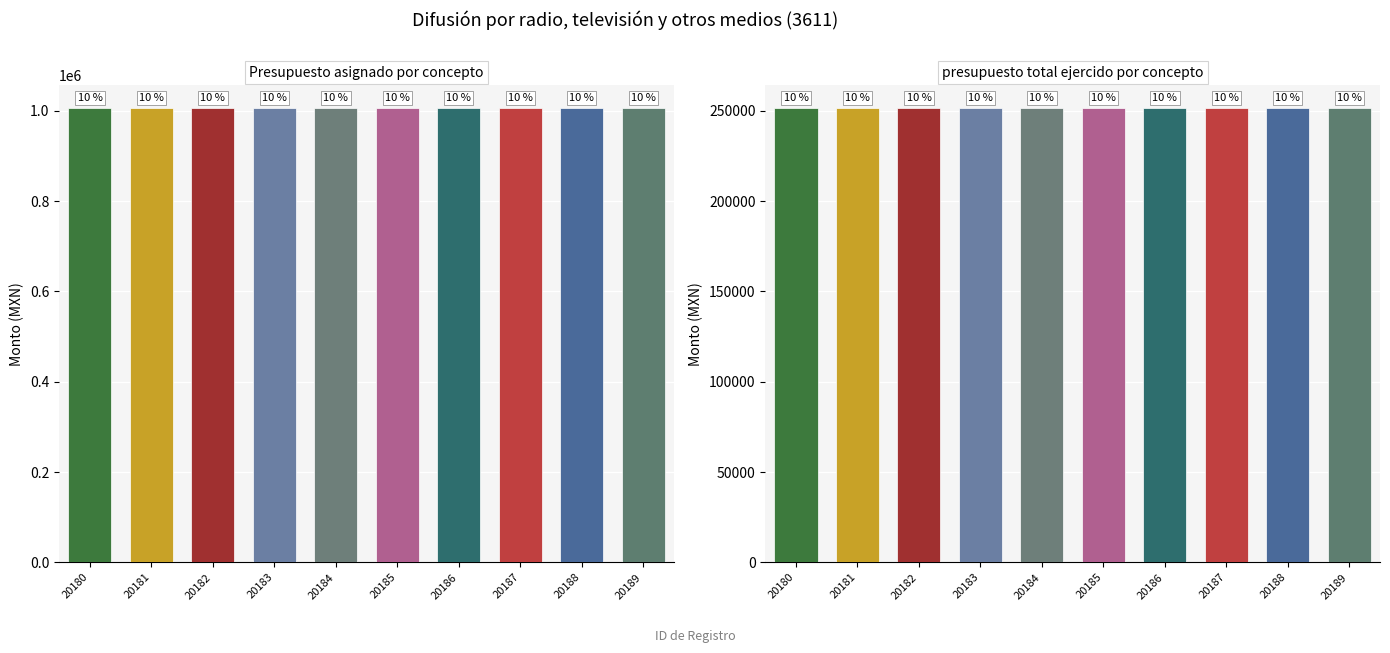

The presupuesto total ejercido por concepto series shows 403102.3 at 20184. True or false?

False